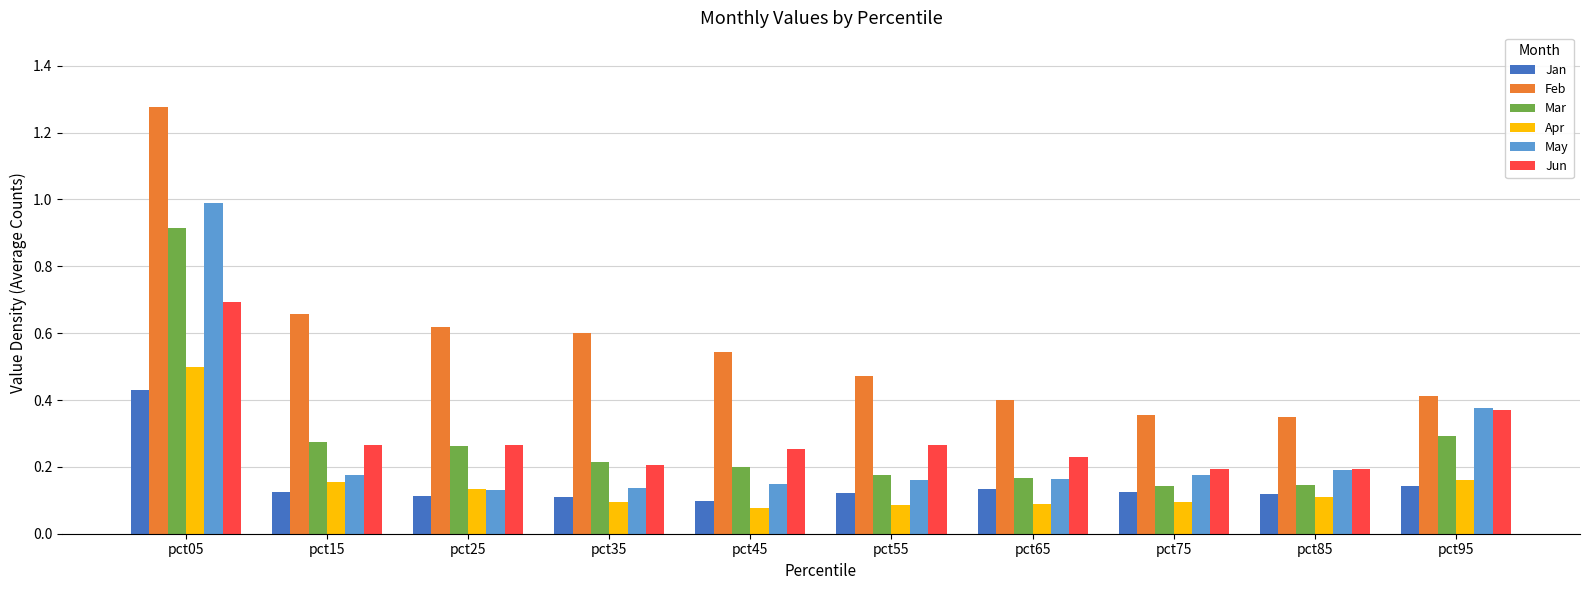

Count the Jan values in the range 0 to 1.

10